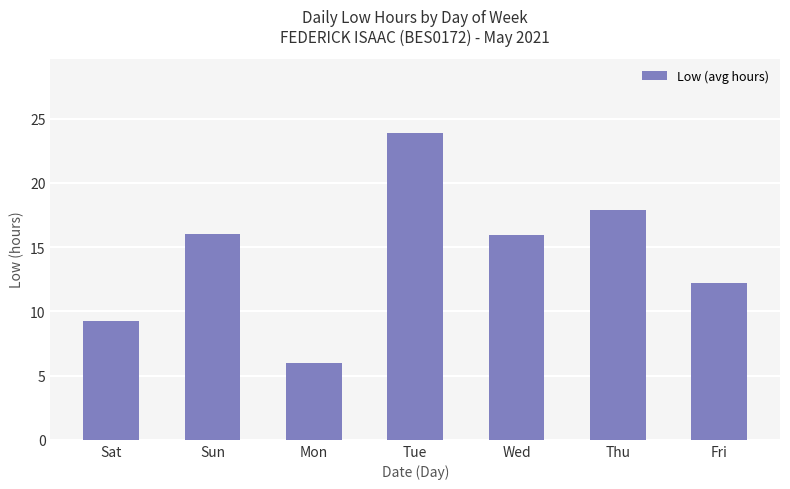

The value at Fri is 12.2. True or false?

True